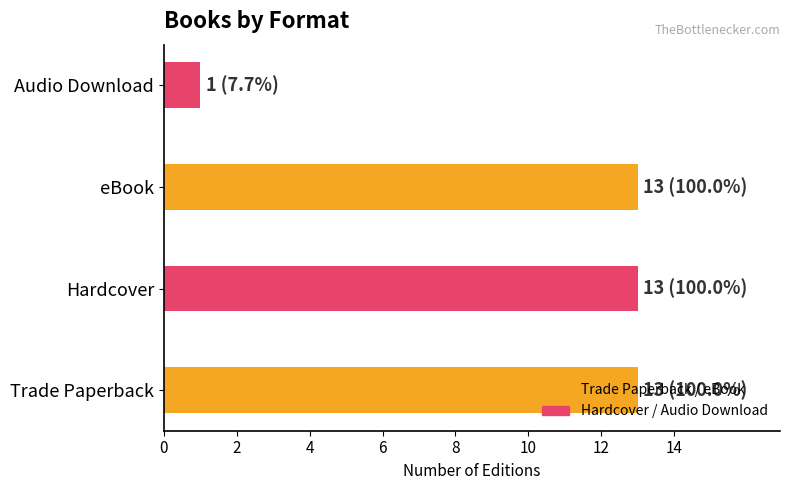

Which category has the lowest value across all series?

Audio Download